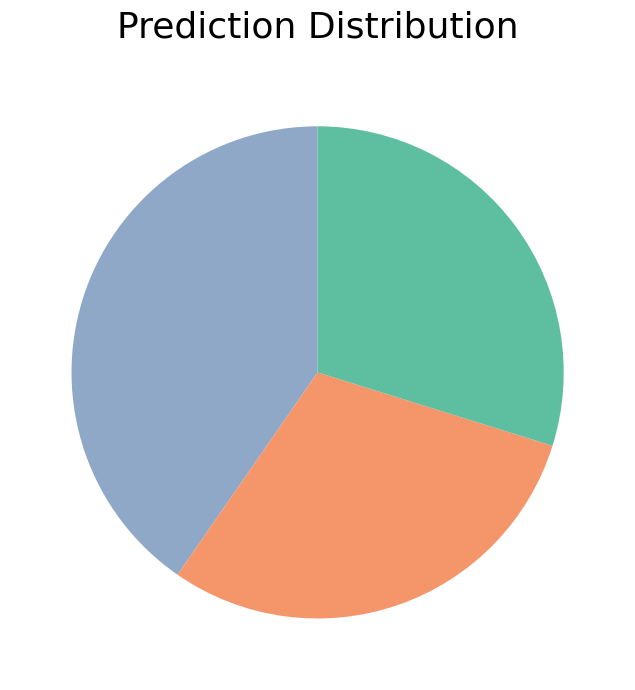

Does any single category account for the majority?

No